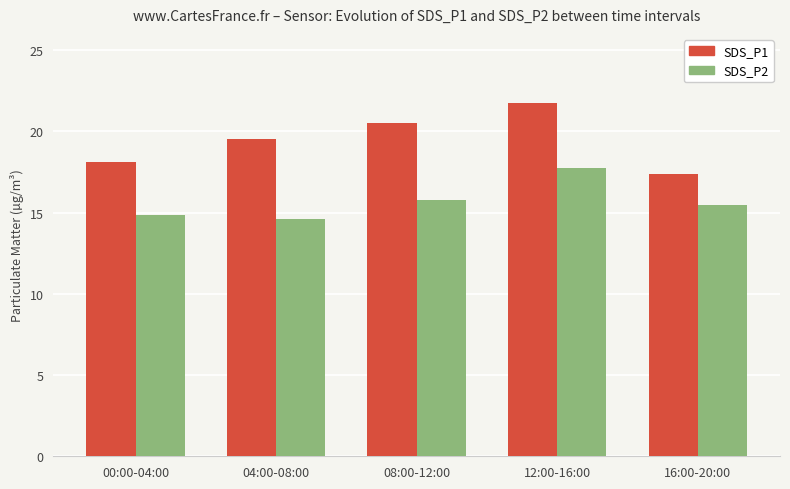

Which series changed the most between 08:00-12:00 and 12:00-16:00?

SDS_P2